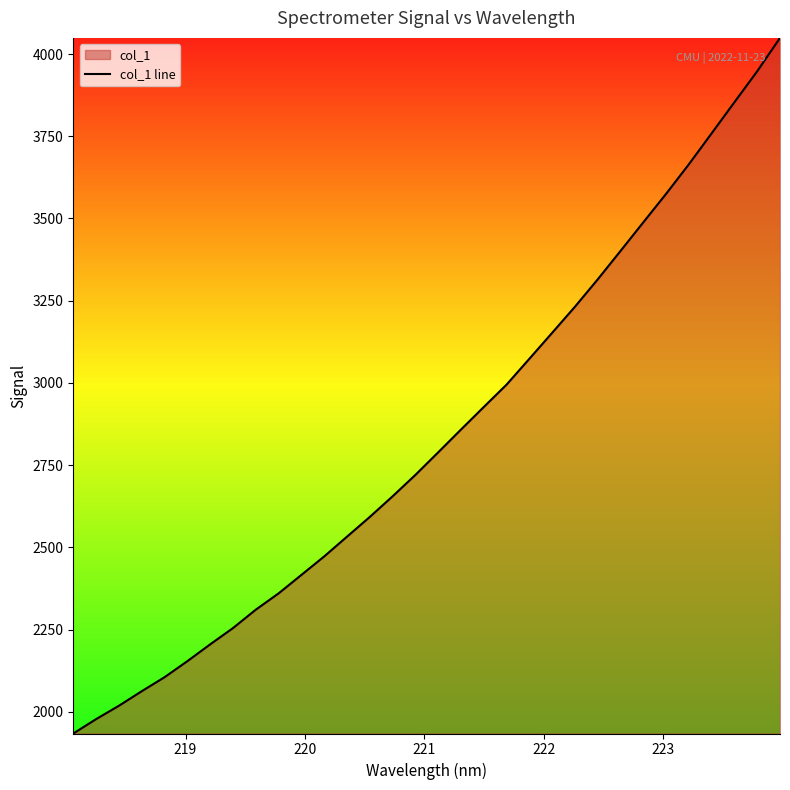

What is the smallest value displayed?

1934.2